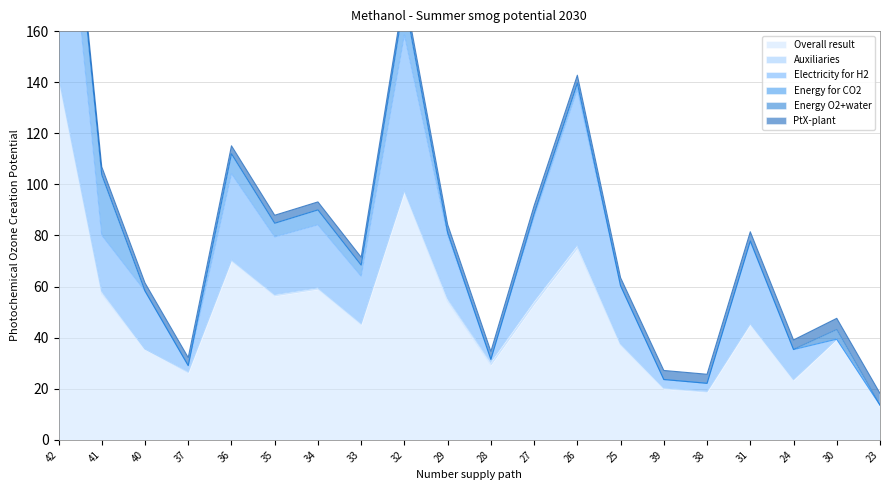

List the labels in order of Electricity for H2 value, smallest first.

30, 23, 28, 37, 38, 39, 24, 33, 41, 35, 25, 40, 34, 29, 31, 27, 36, 32, 26, 42